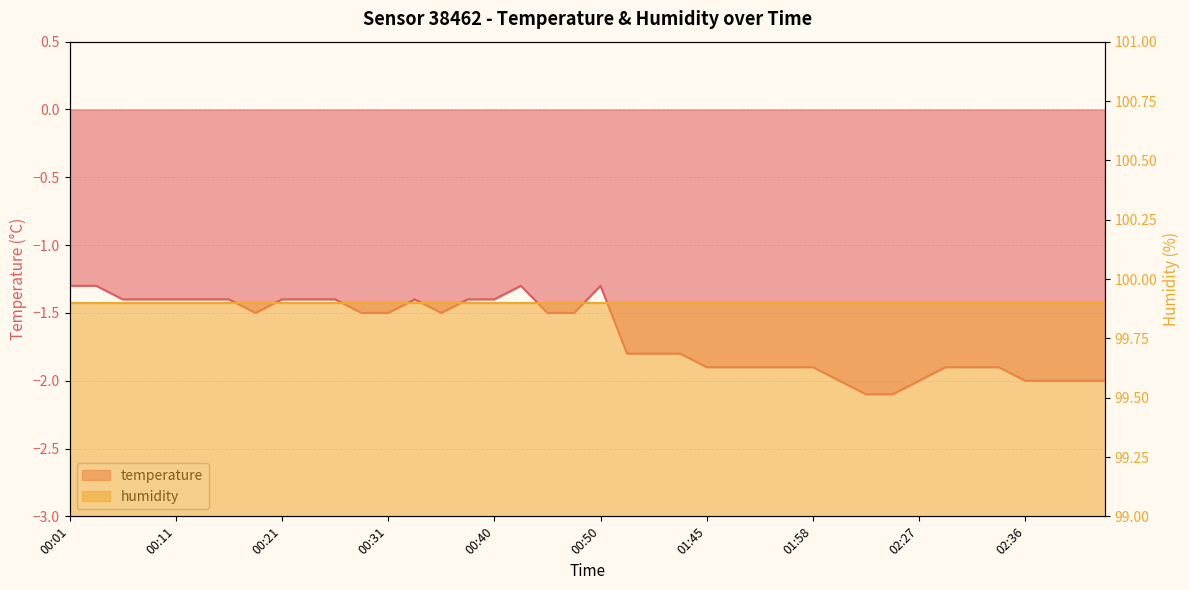

What is the average value?

-1.7